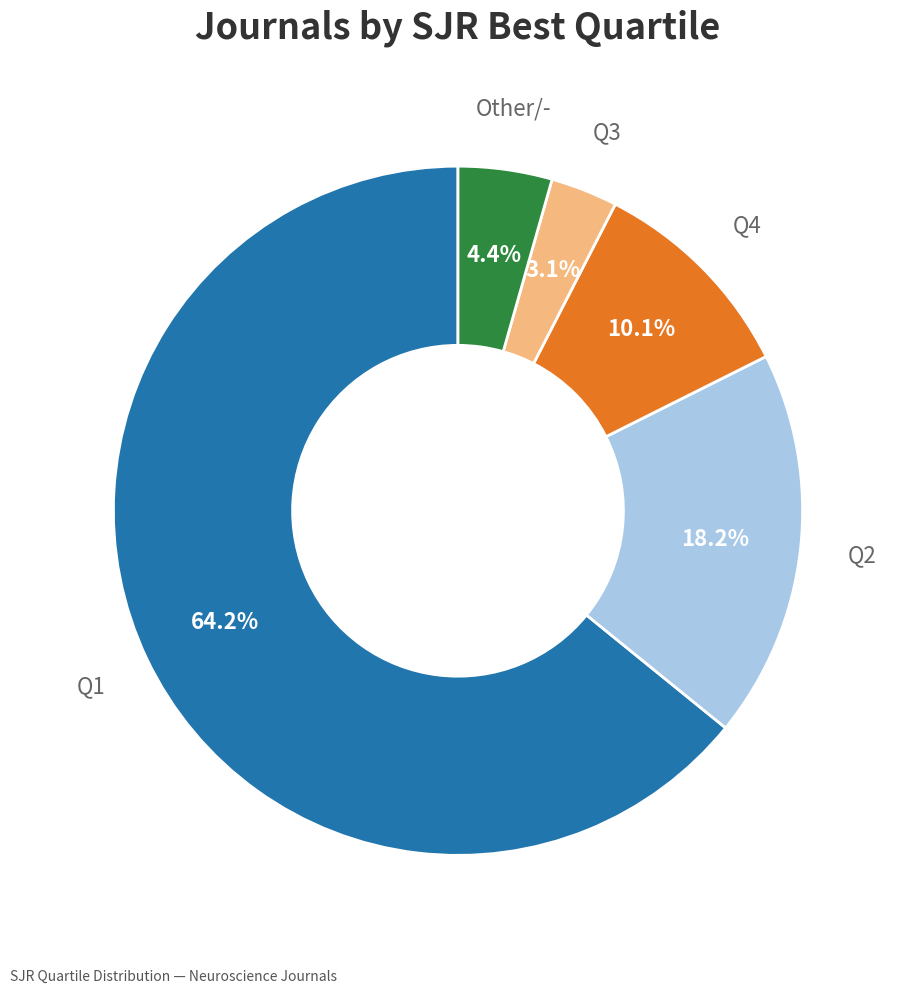

Is there any slice that represents more than half of the pie?

Yes